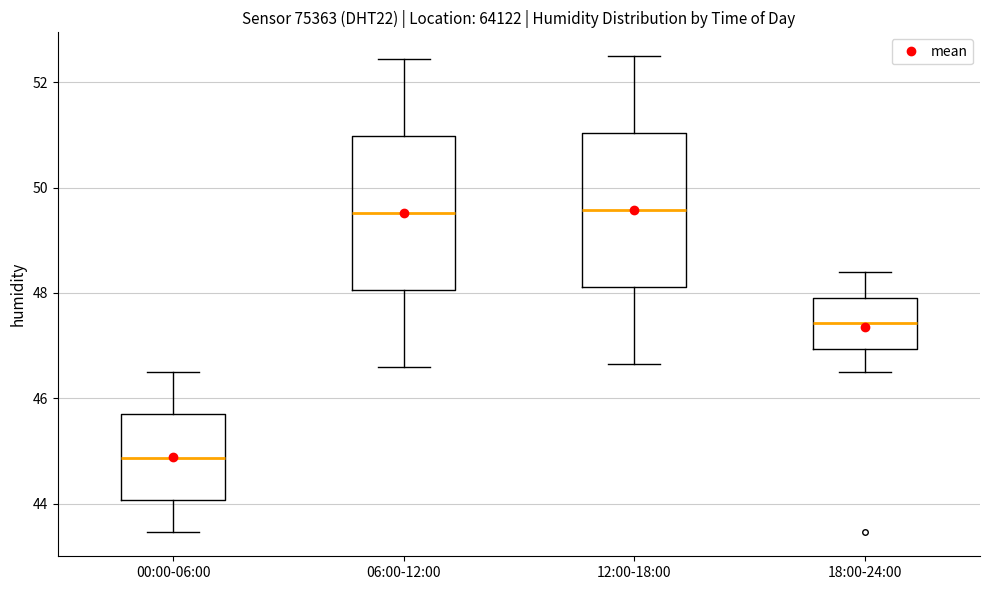

Which box has the lowest median line?

00:00-06:00